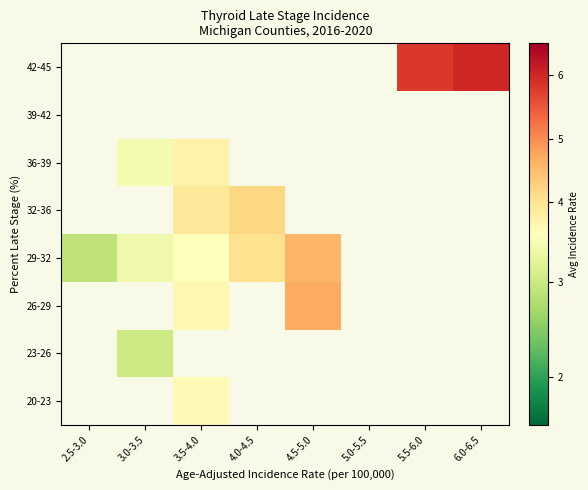

Where does the 29-32 series first go above 4?

4.0-4.5